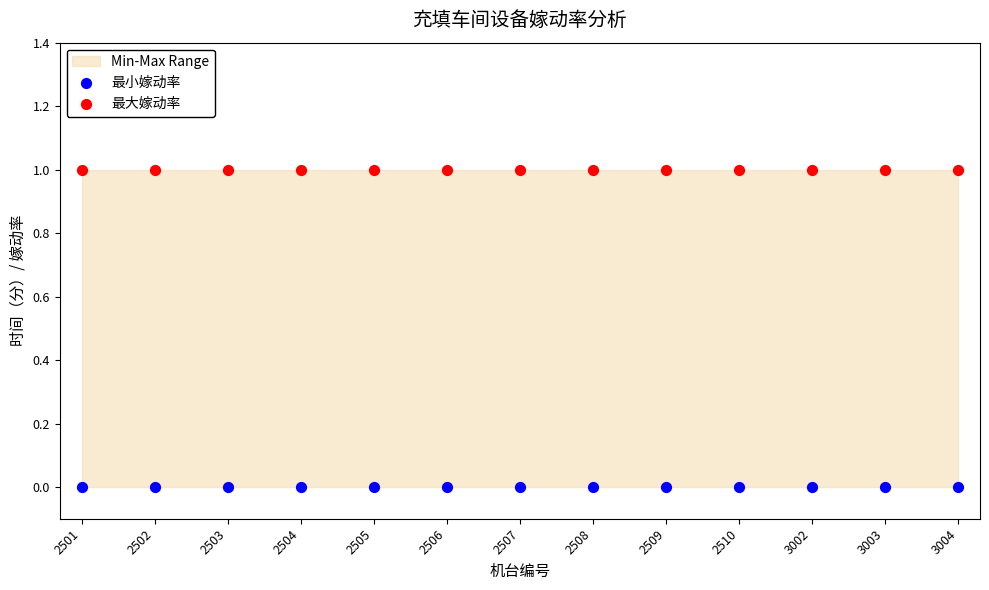

Which series reaches the maximum Y coordinate?

最大嫁动率